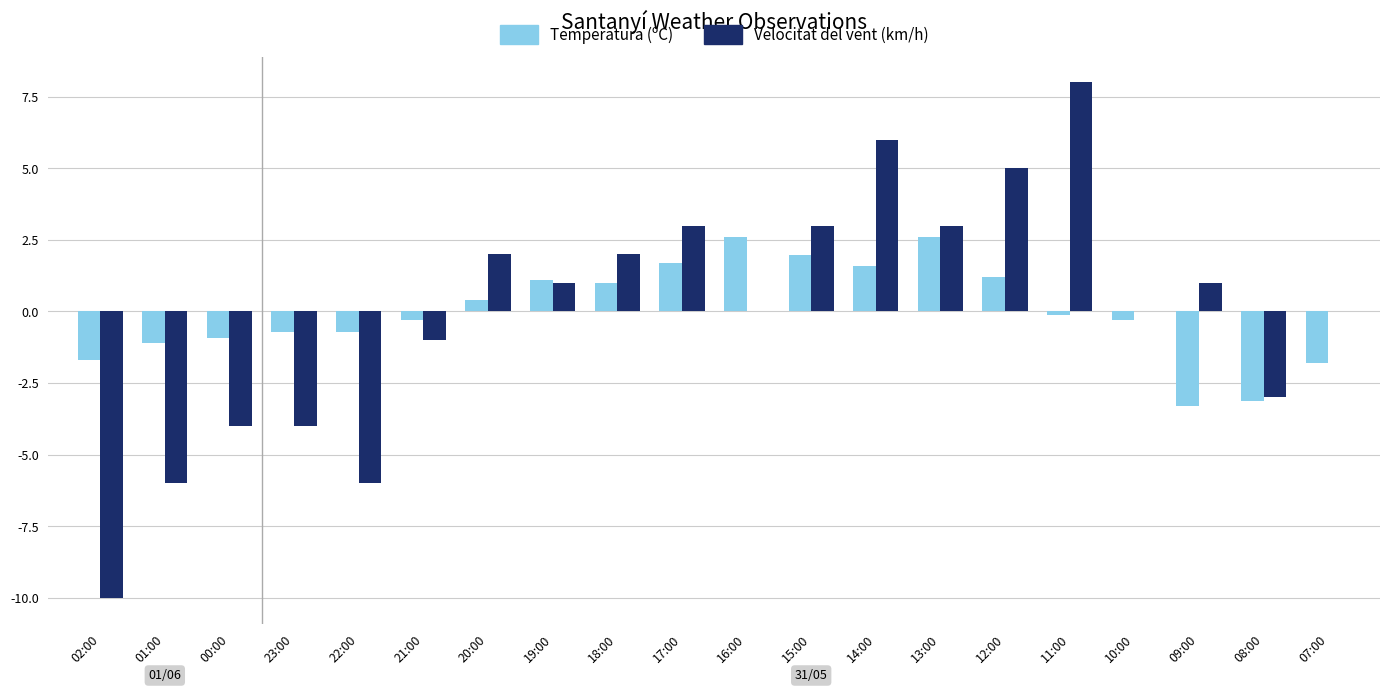

At which category does the chart reach its peak across all series?

11:00